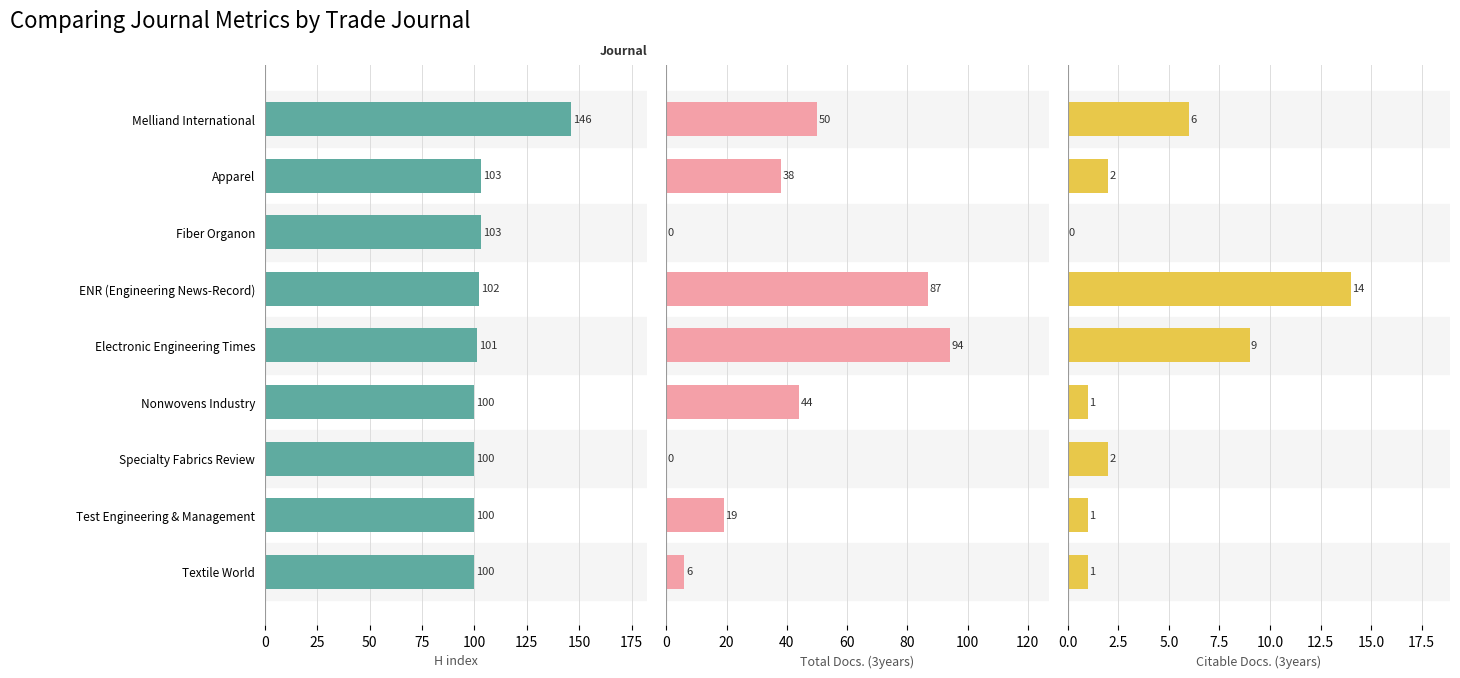

Does the chart contain any negative values?

No